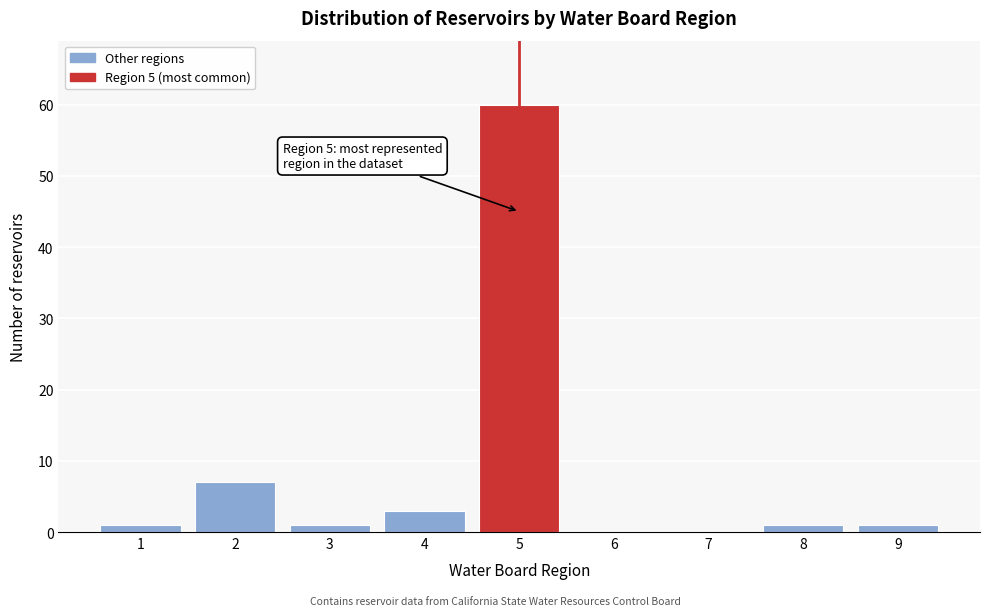

Reading left to right, extract all data points from this chart.

1=1	2=7	3=1	4=3	5=60	6=0	7=0	8=1	9=1